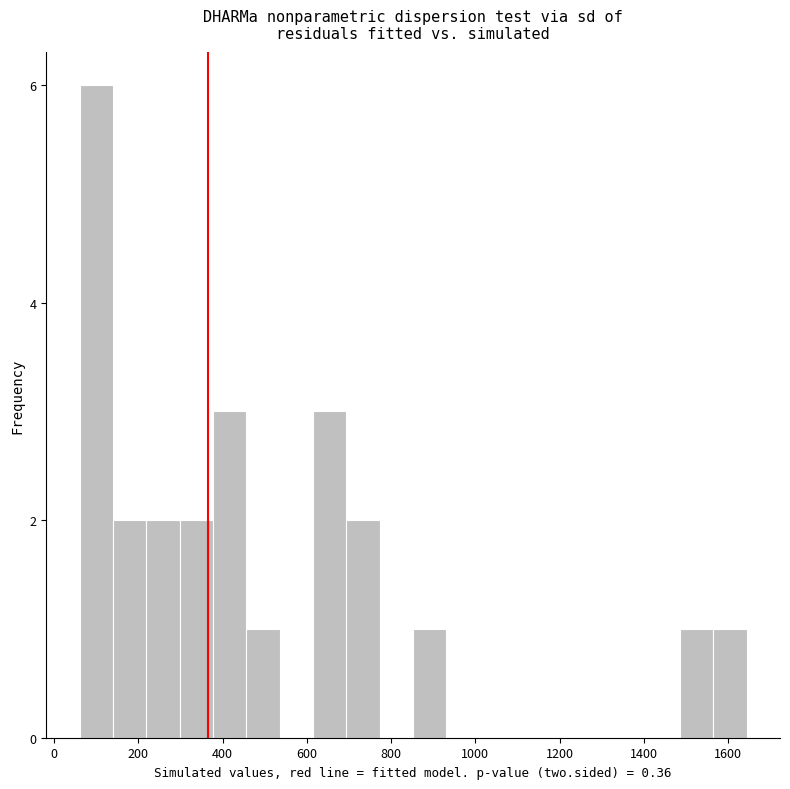

Read against the x-axis, roughly where is the centre of the tallest bar?

100